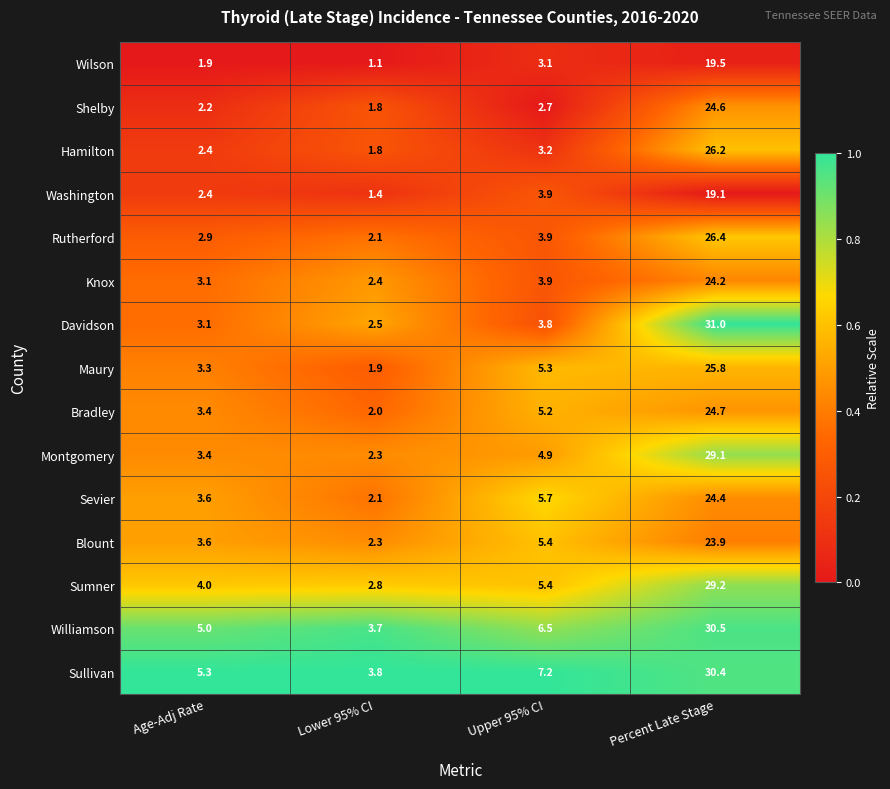

True or false: Davidson has a value of 31.0 at Percent Late Stage.

True